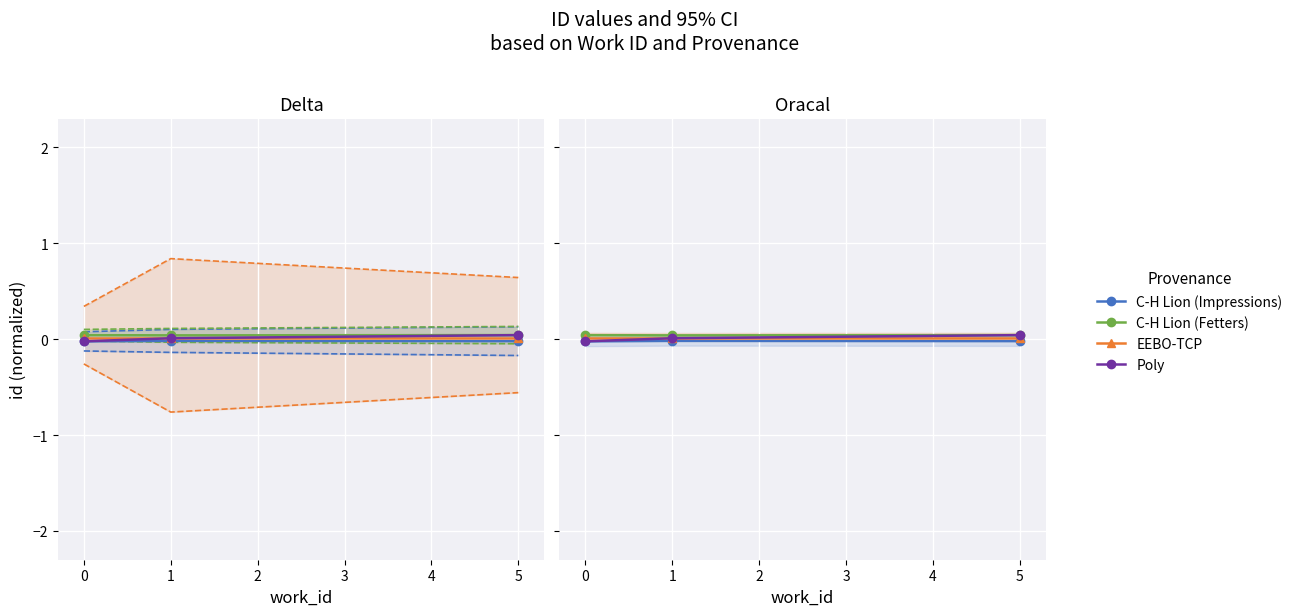

Is this an area chart (filled region under the line)?

No